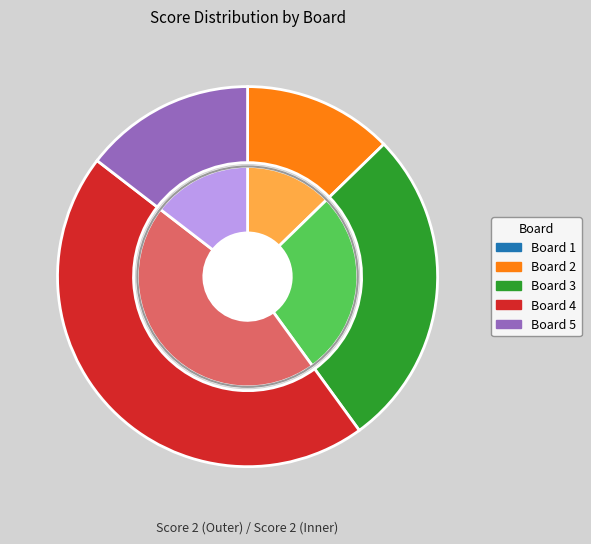

What is the largest slice in the pie chart?

Board 4